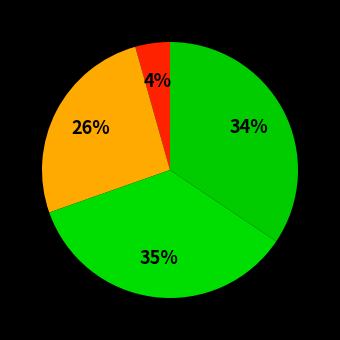

How many slices are in this pie chart?

4